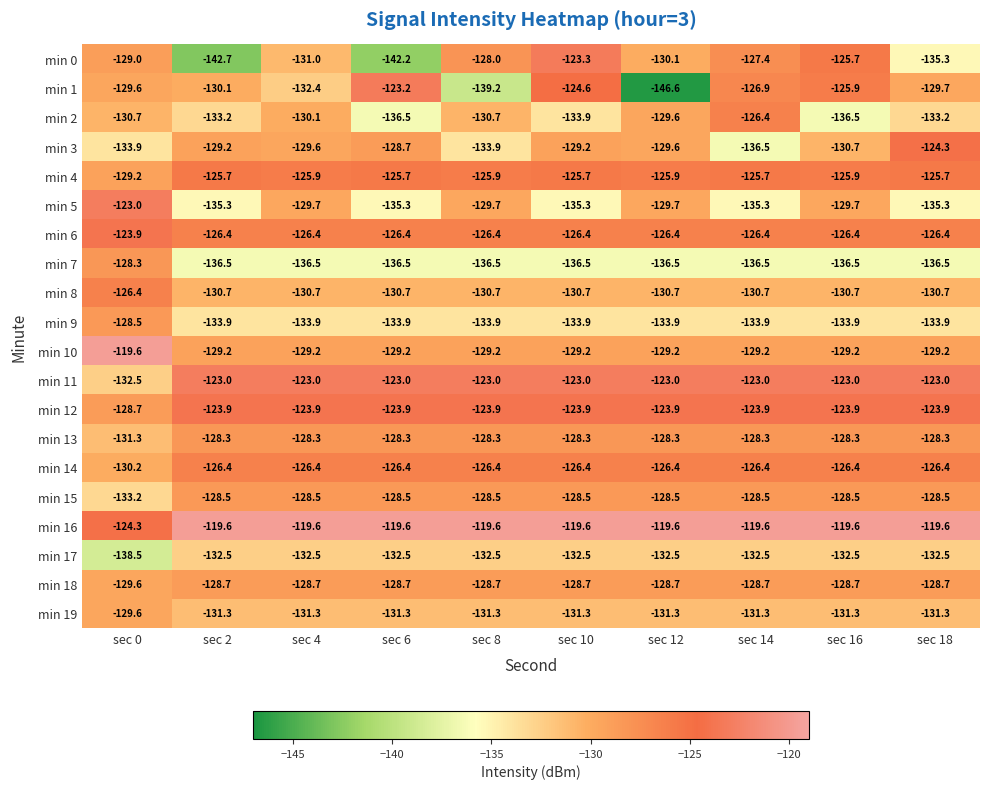

At which category is the sum across all series the highest?

sec 10